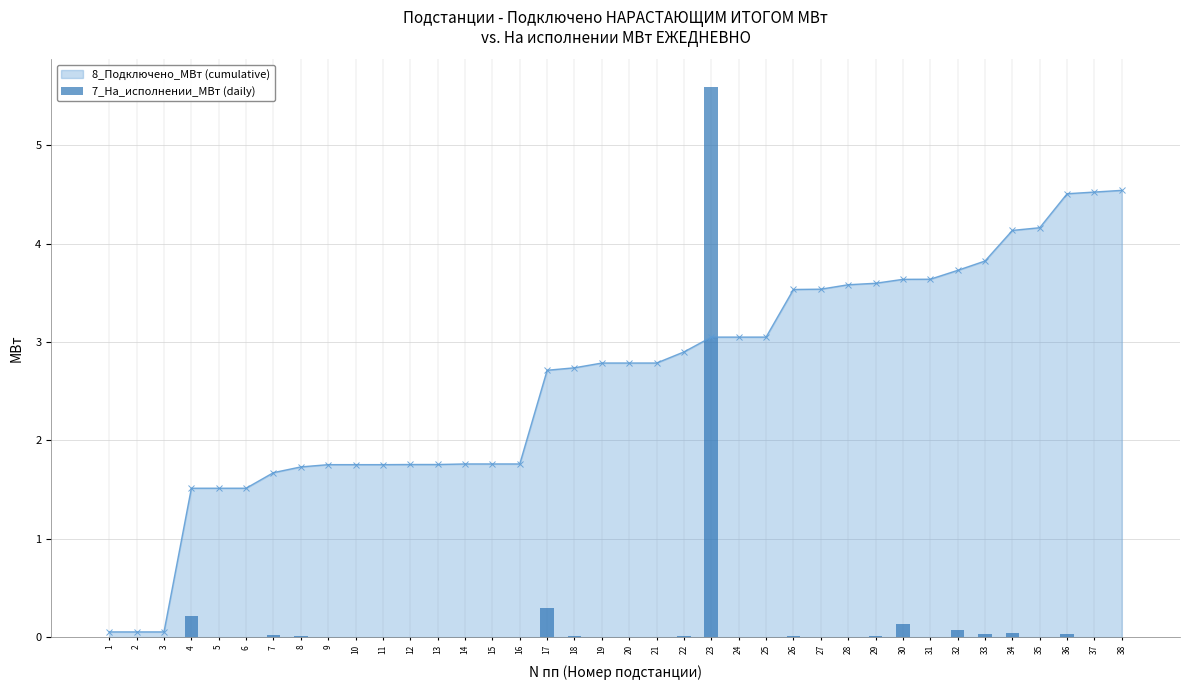

Rank the categories by value from highest to lowest.

23, 17, 4, 30, 32, 34, 33, 36, 7, 8, 18, 26, 29, 22, 1, 2, 3, 5, 6, 9, 10, 11, 12, 13, 14, 15, 16, 19, 20, 21, 24, 25, 27, 28, 31, 35, 37, 38